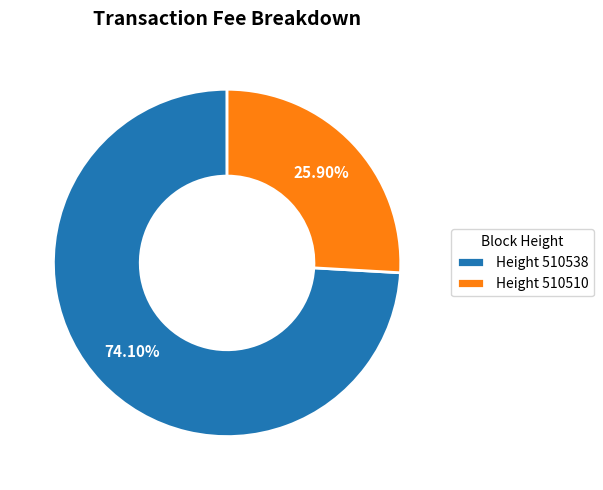

Which has a higher value, Height 510510 or Height 510538?

Height 510538